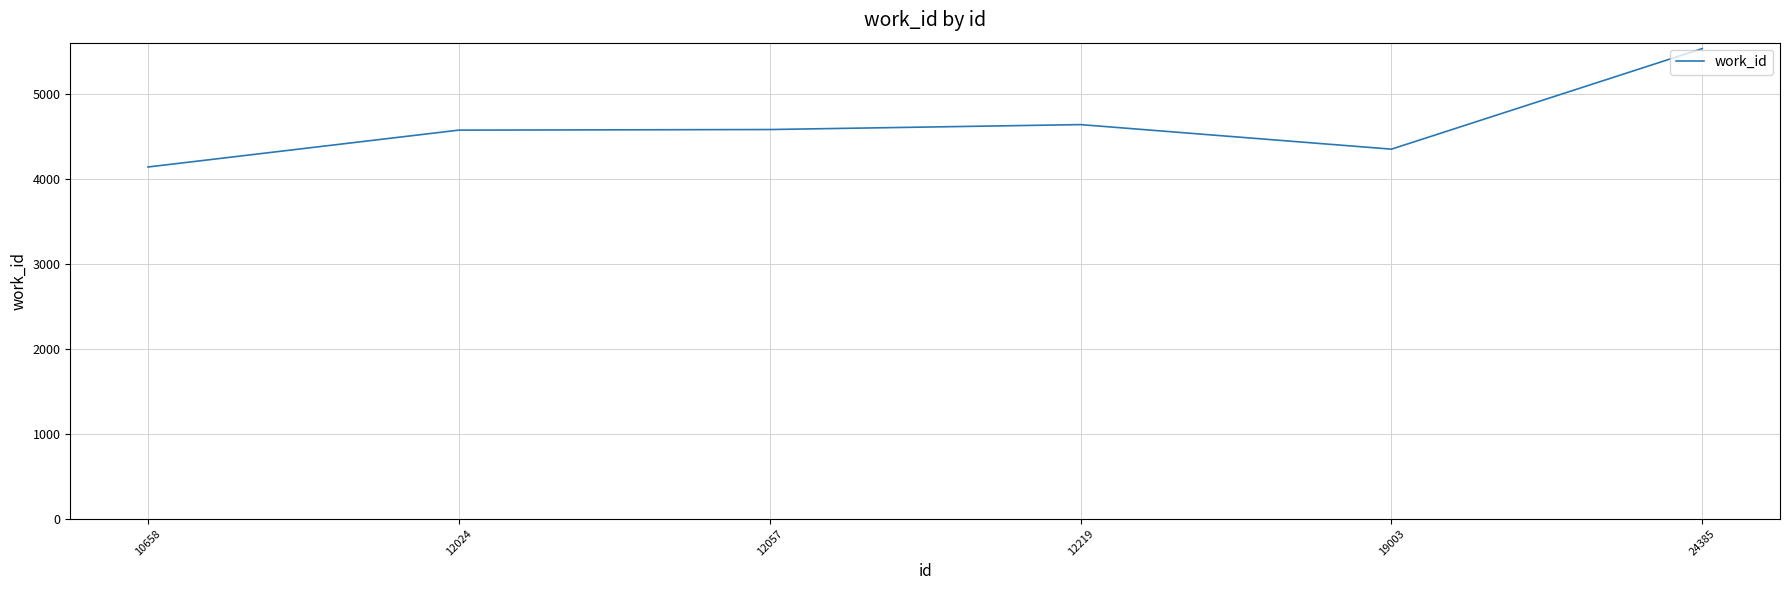

Which category has the highest value across all series?

24385